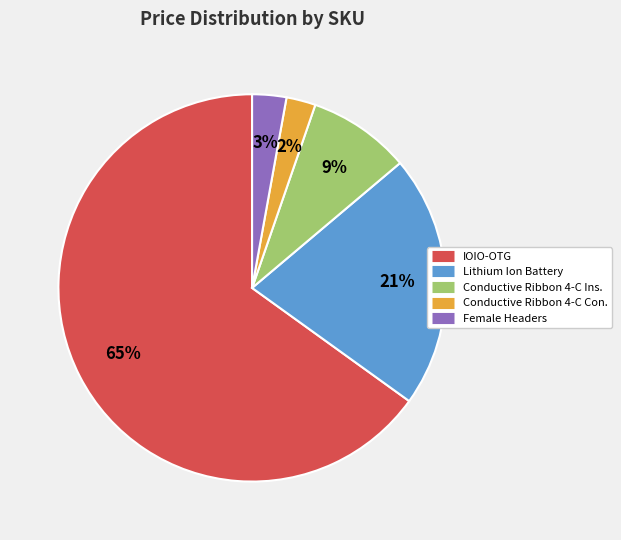

Is there any slice that represents more than half of the pie?

Yes